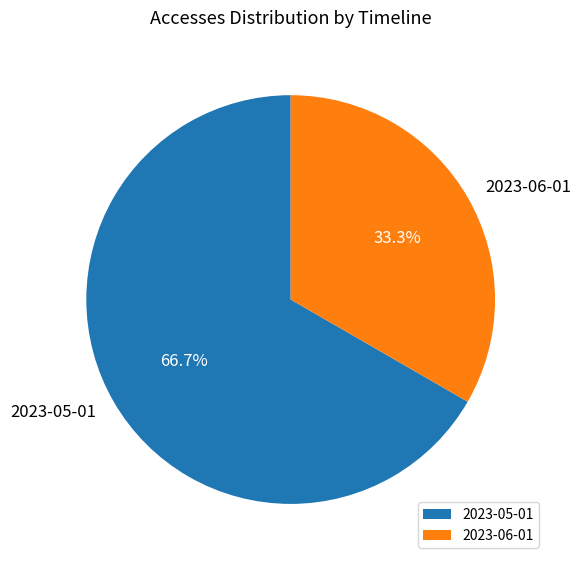

Combined, do 2023-05-01 and 2023-06-01 account for over 50%?

Yes